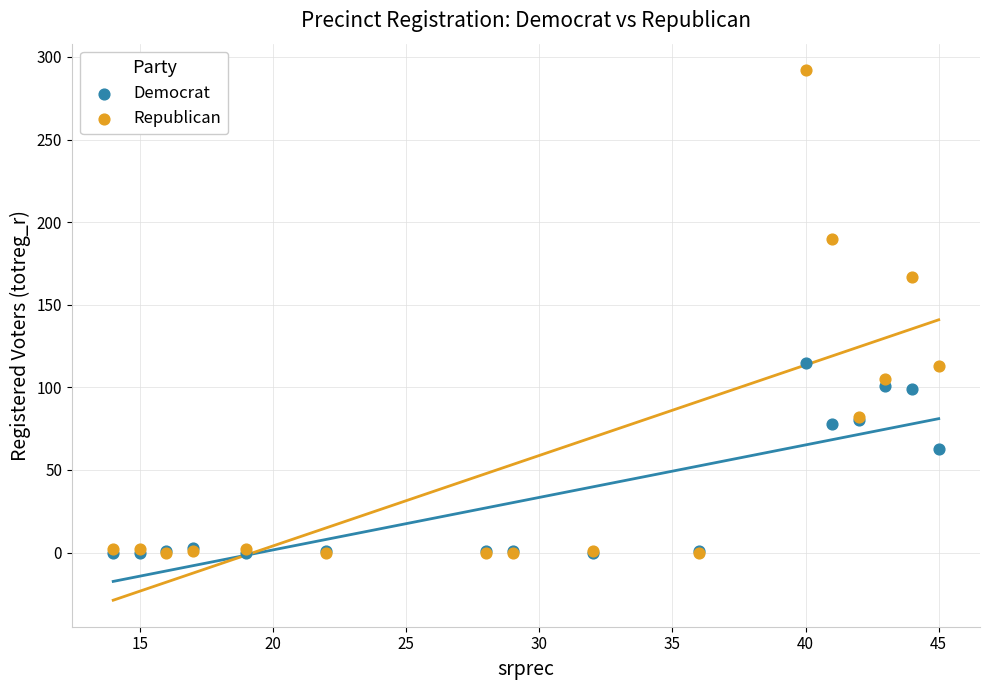

Which series contains the highest Y value?

Republican